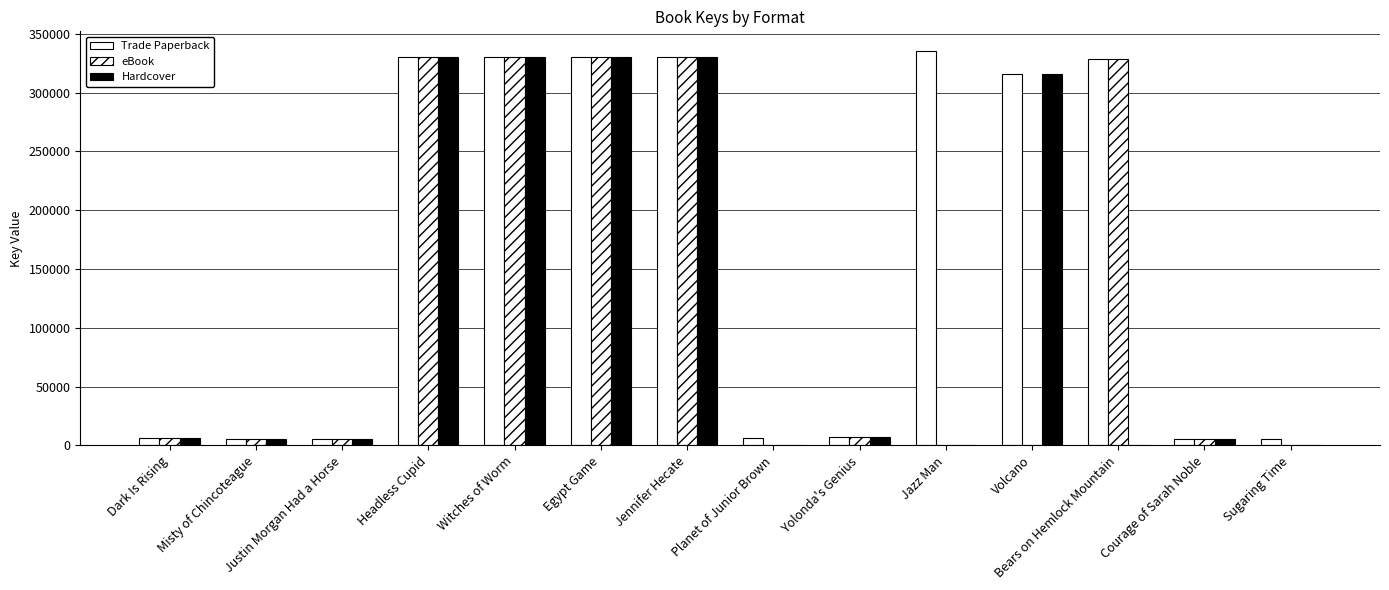

What is the greatest value displayed?

335265